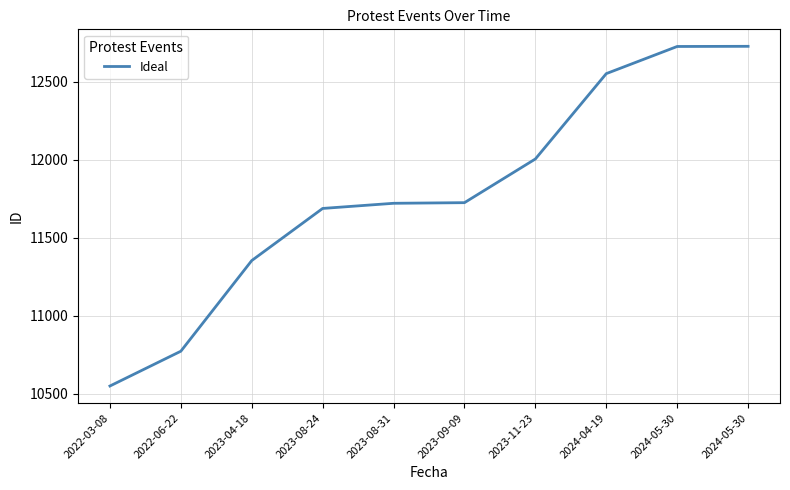

What is the change in value from 2023-08-31 to 2023-11-23?

+284